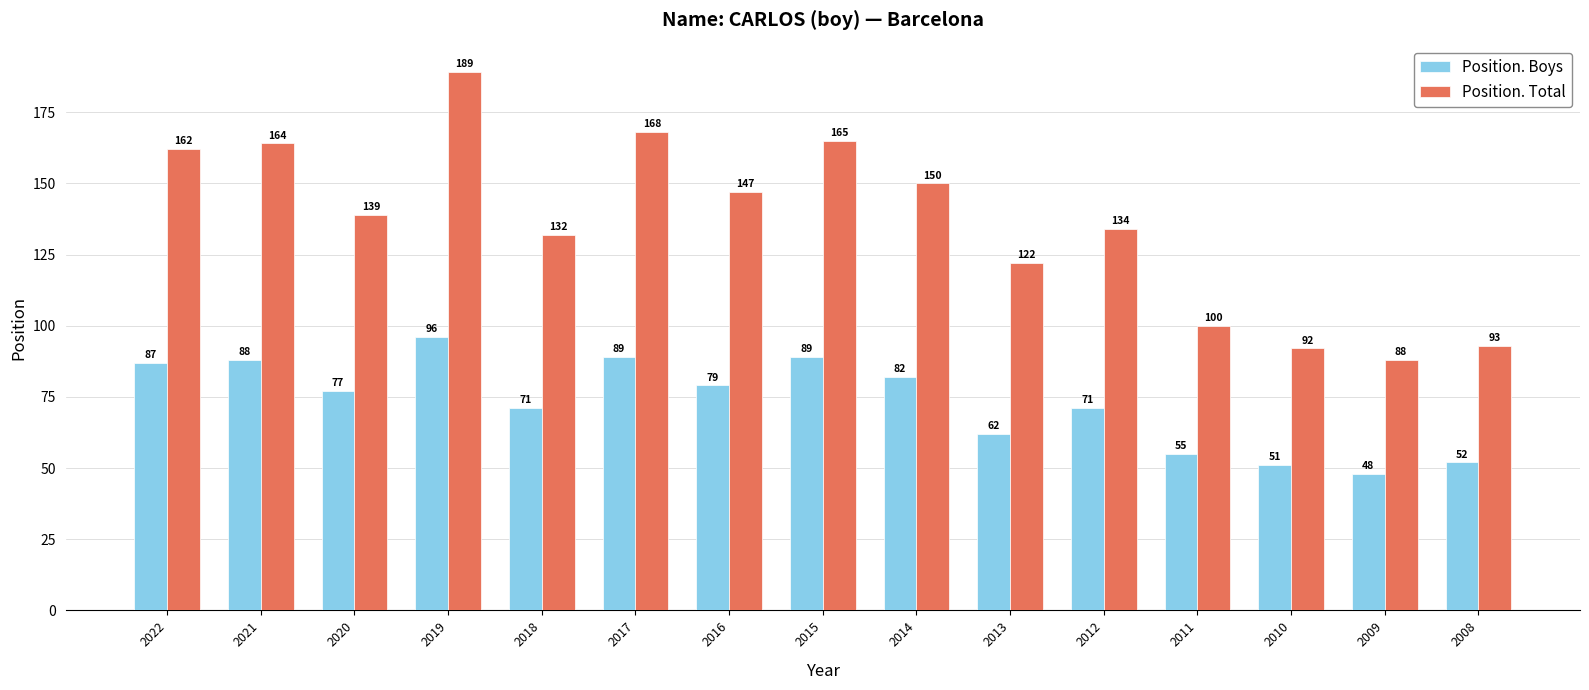

Which series has the largest total across all categories?

Position. Total